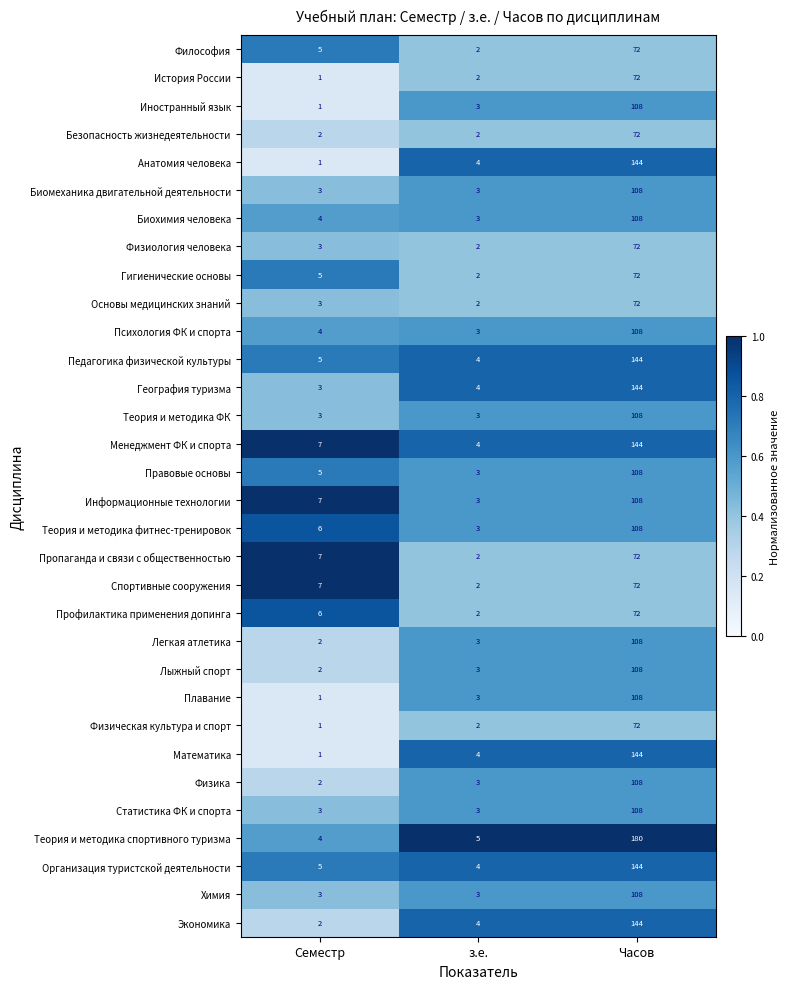

How many series are shown in this chart?

32